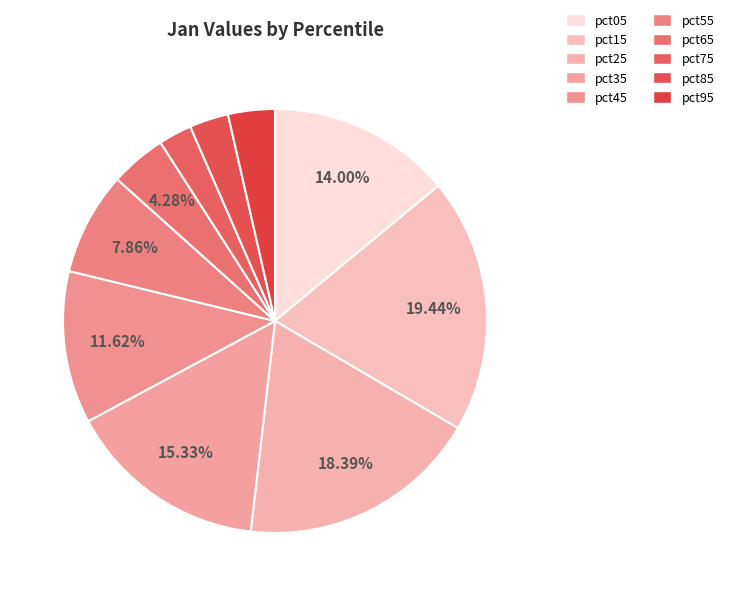

Count the number of slices in the pie.

10